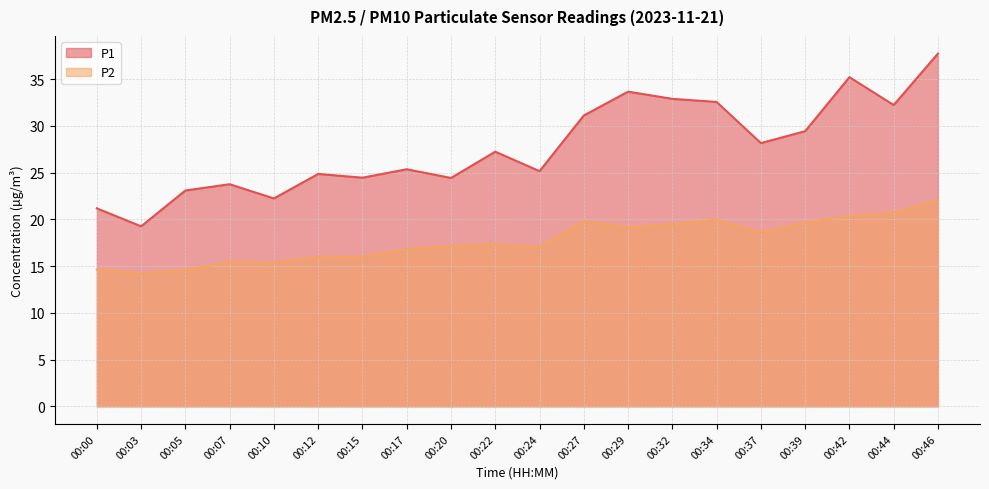

What is the total value across all series at 00:46?

59.7